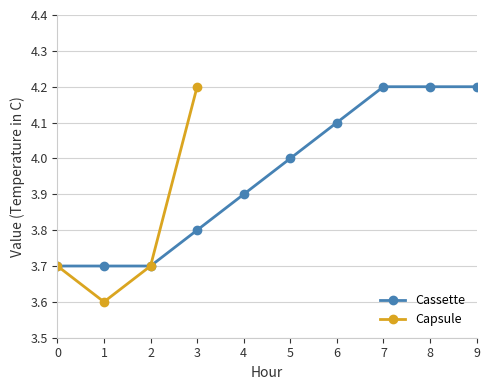

What is the sum of the values at 2 and 3?

7.5